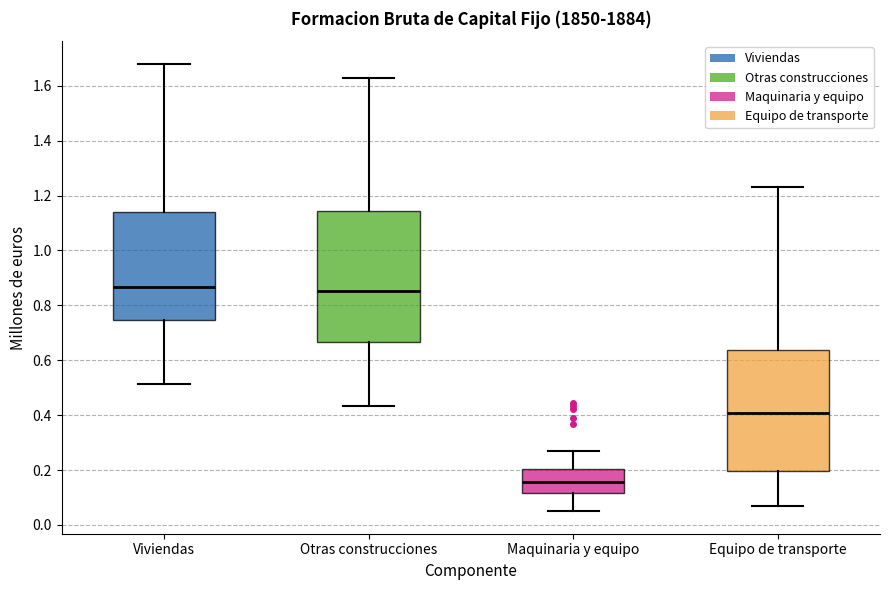

Reading left to right, transcribe this box plot: for each box, give where its median line is, the range the box spans, and where its two whiskers end, as read against the y-axis. The values are not printed on the chart, so give them approximately, as read against the axis.

Viviendas: median 0.86, box 0.74 to 1.14, whiskers 0.52 to 1.68
Otras construcciones: median 0.86, box 0.66 to 1.14, whiskers 0.44 to 1.62
Maquinaria y equipo: median 0.16, box 0.12 to 0.20, whiskers 0.04 to 0.28
Equipo de transporte: median 0.40, box 0.20 to 0.64, whiskers 0.06 to 1.24